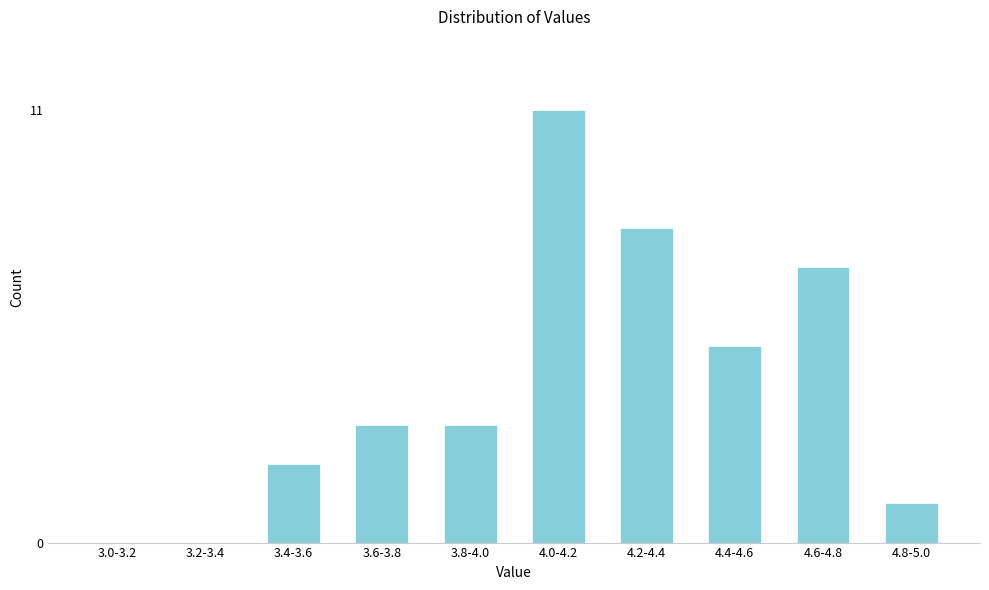

Reading right to left, list all the values displayed in this chart.

4.8-5.0=1	4.6-4.8=7	4.4-4.6=5	4.2-4.4=8	4.0-4.2=11	3.8-4.0=3	3.6-3.8=3	3.4-3.6=2	3.2-3.4=0	3.0-3.2=0